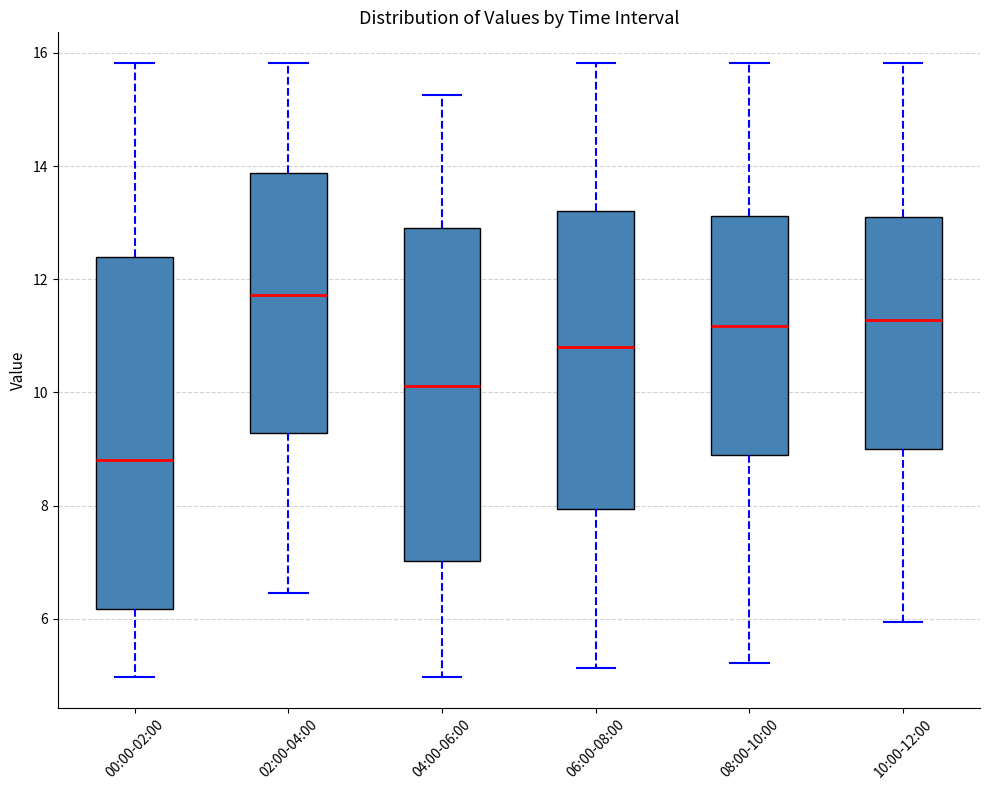

Which box has the highest median line?

02:00-04:00